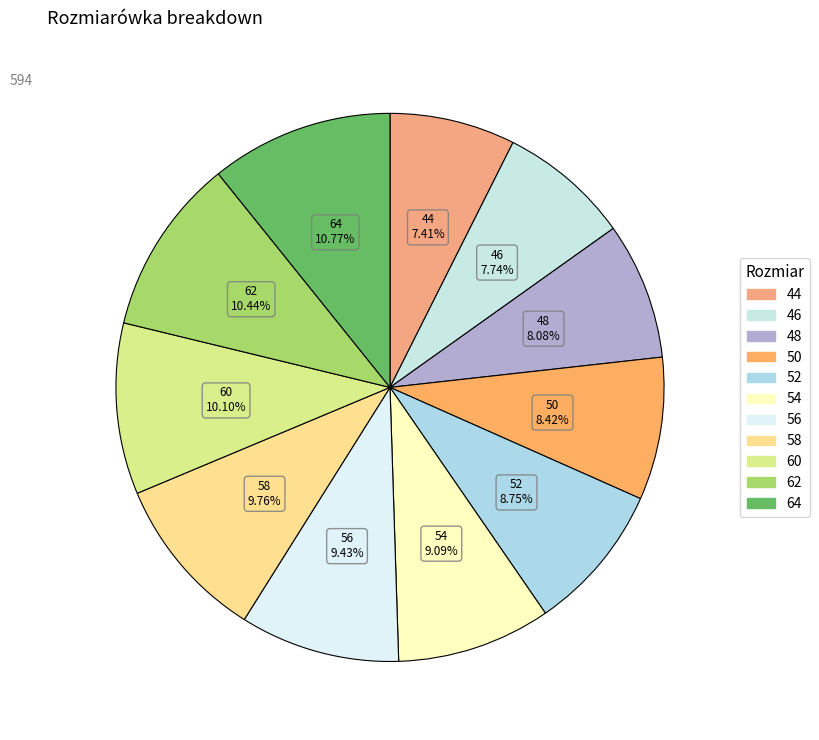

Is there a majority slice in this chart?

No